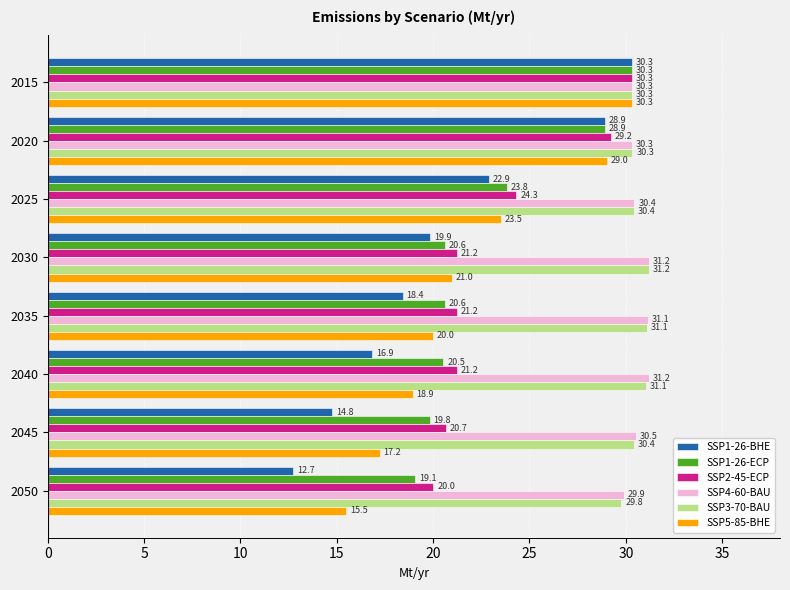

Where is SSP2-45-ECP nearest to the value 25?

2025